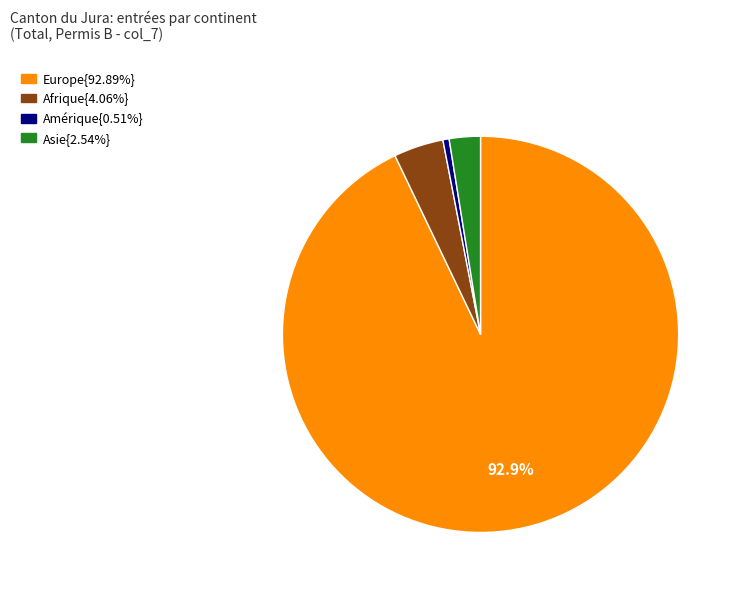

Does any single category account for the majority?

Yes